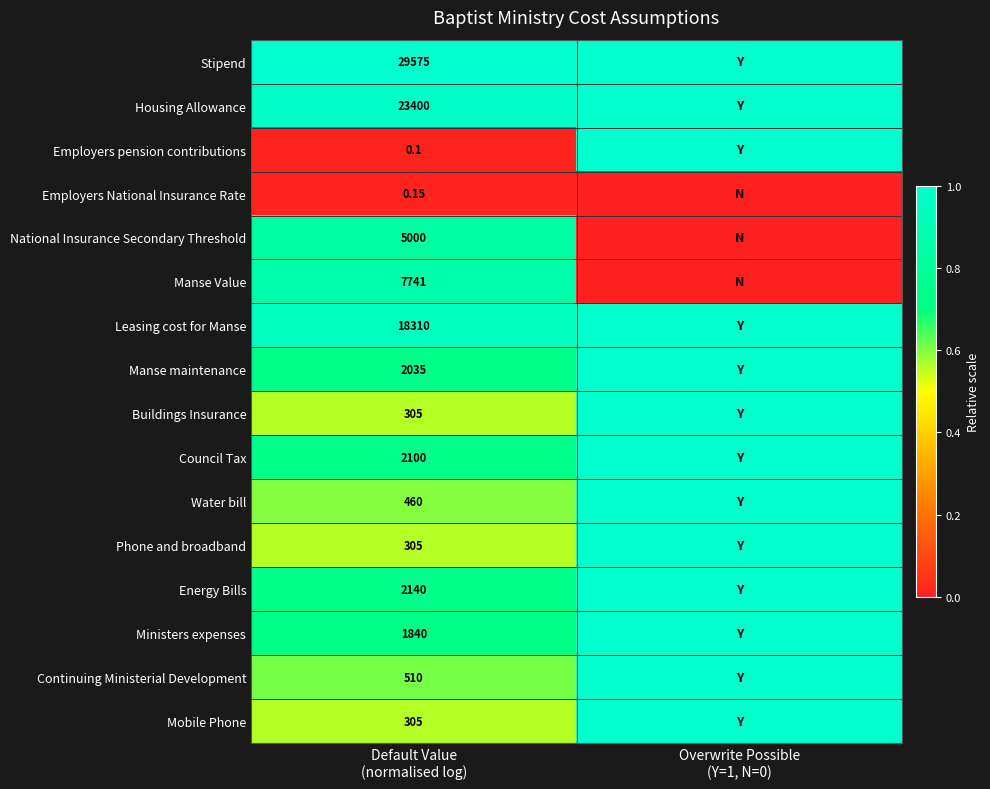

Which label corresponds to the smallest value in the chart?

Overwrite Possible
(Y=1, N=0)